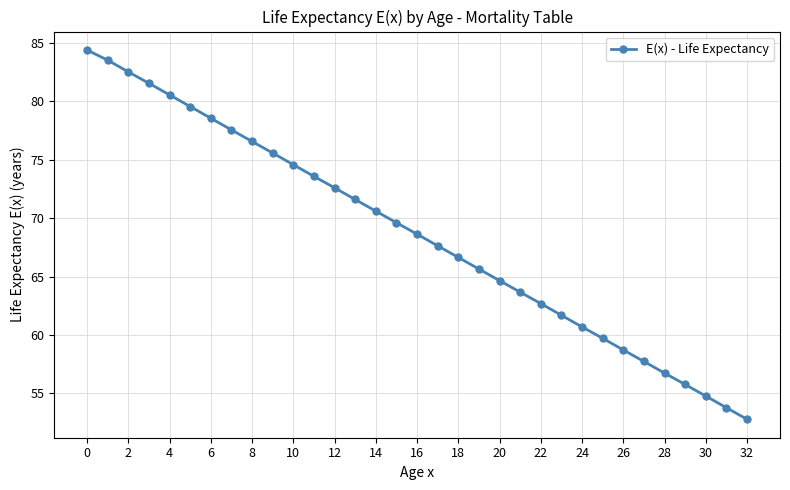

True or false: the data has more than 1 interior local peaks.

False